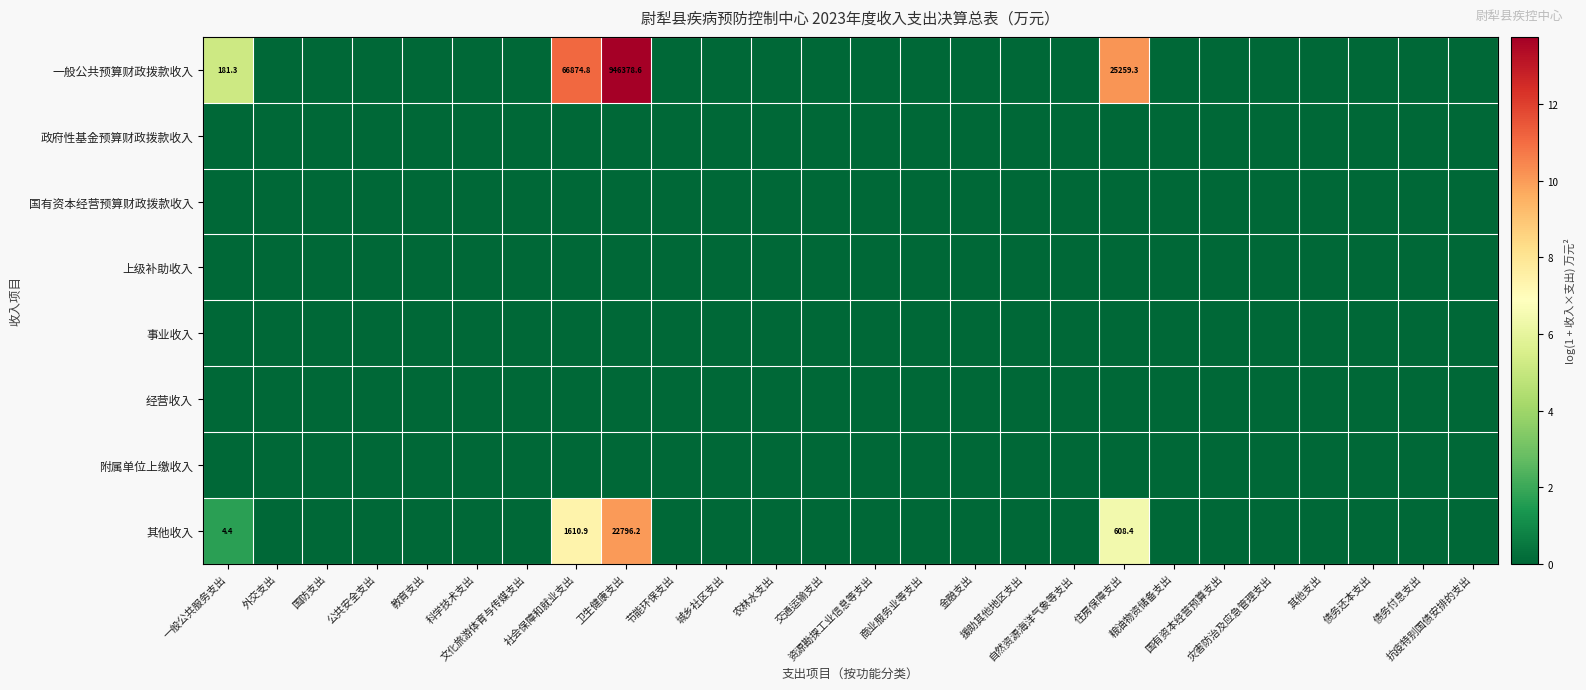

True or false: 一般公共预算财政拨款收入 has a value of 0.0 at 灾害防治及应急管理支出.

True